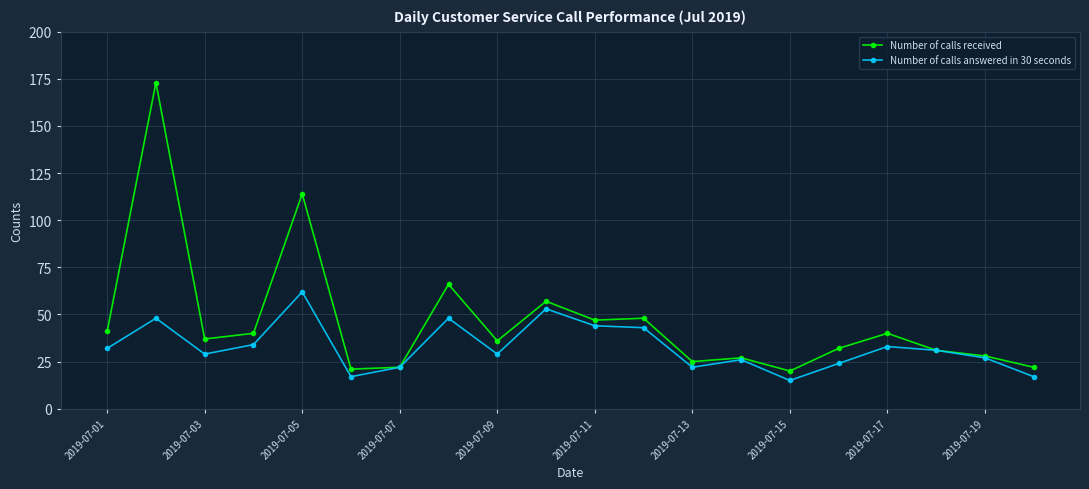

List the series in order of their peak value, highest first.

Number of calls received, Number of calls answered in 30 seconds